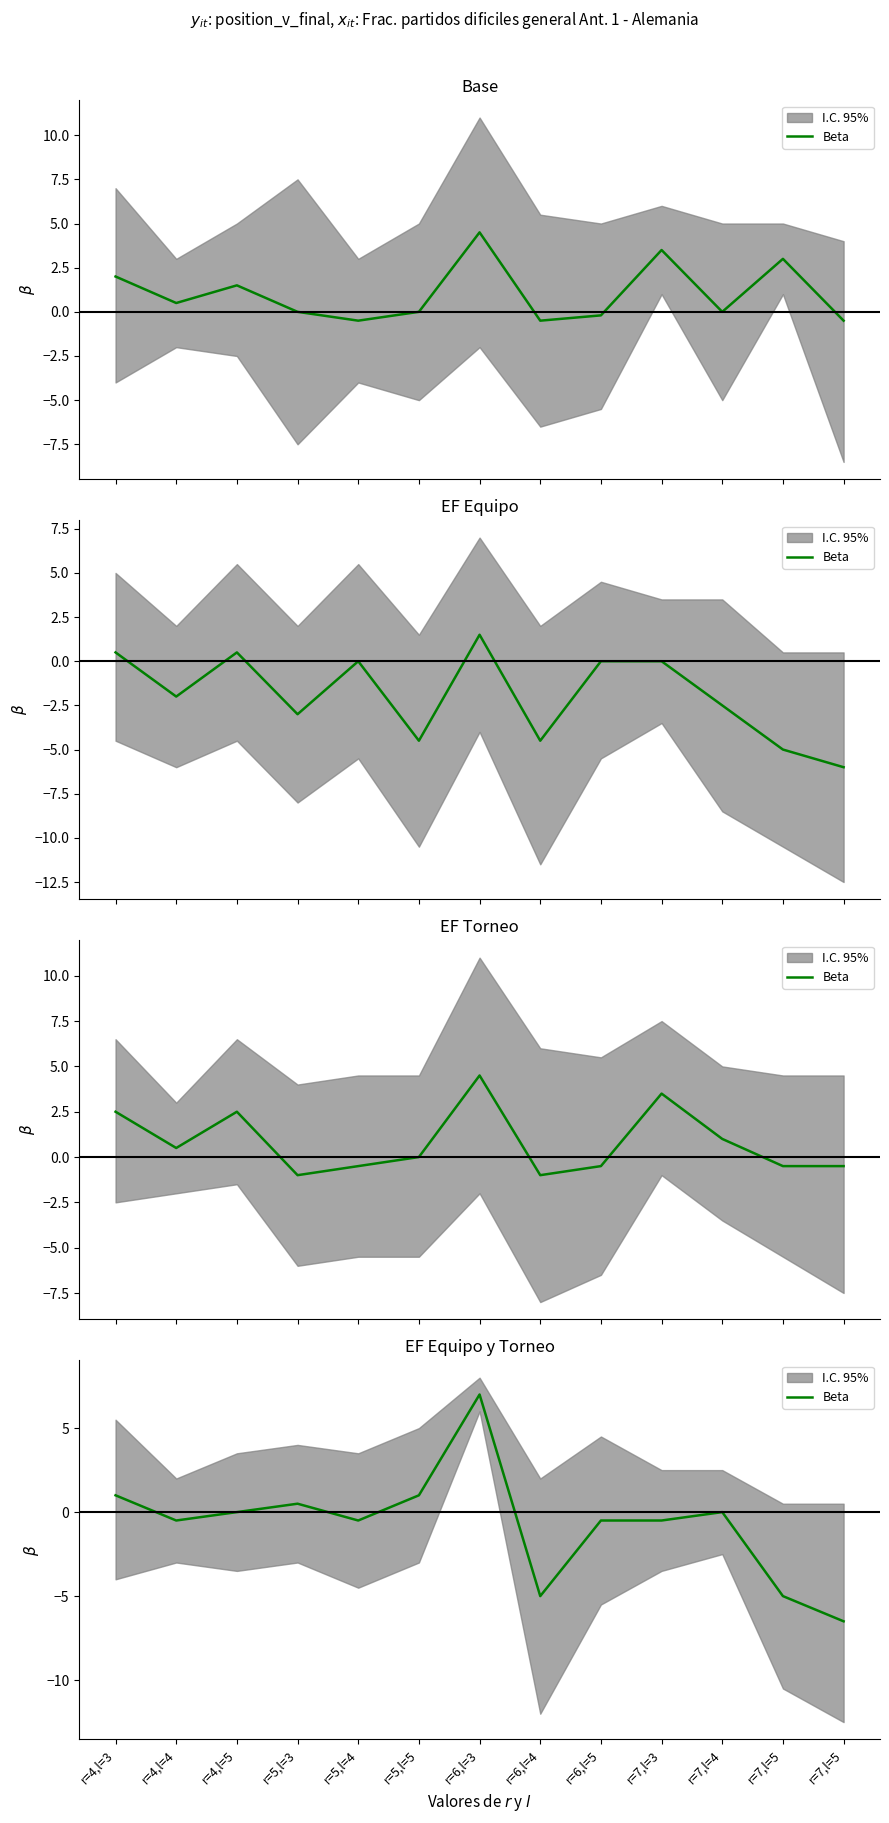

Rank the categories by value from lowest to highest.

r=7,l=5, r=6,l=4, r=7,l=5, r=4,l=4, r=5,l=4, r=6,l=5, r=7,l=3, r=4,l=5, r=7,l=4, r=5,l=3, r=4,l=3, r=5,l=5, r=6,l=3